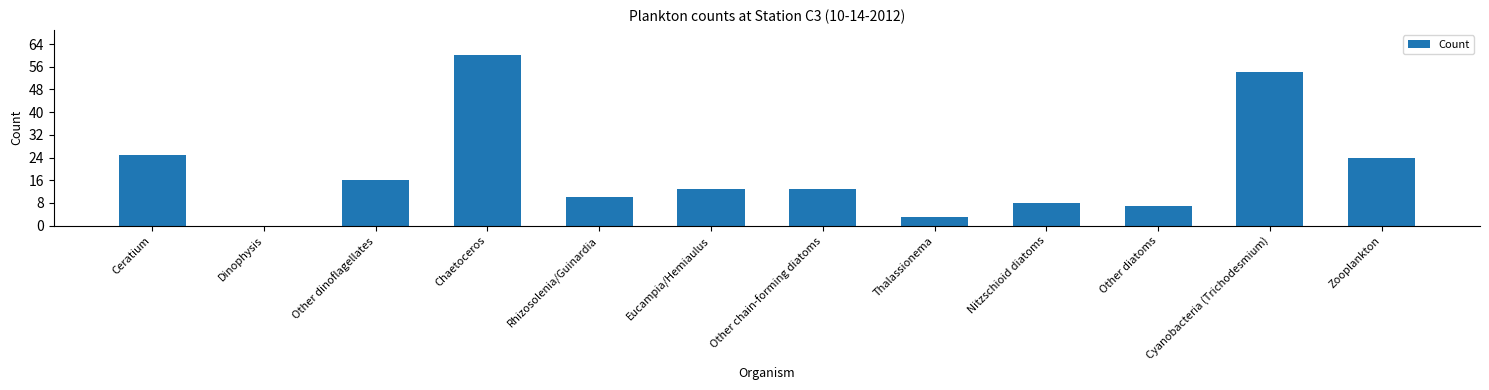

What is the average value?

19